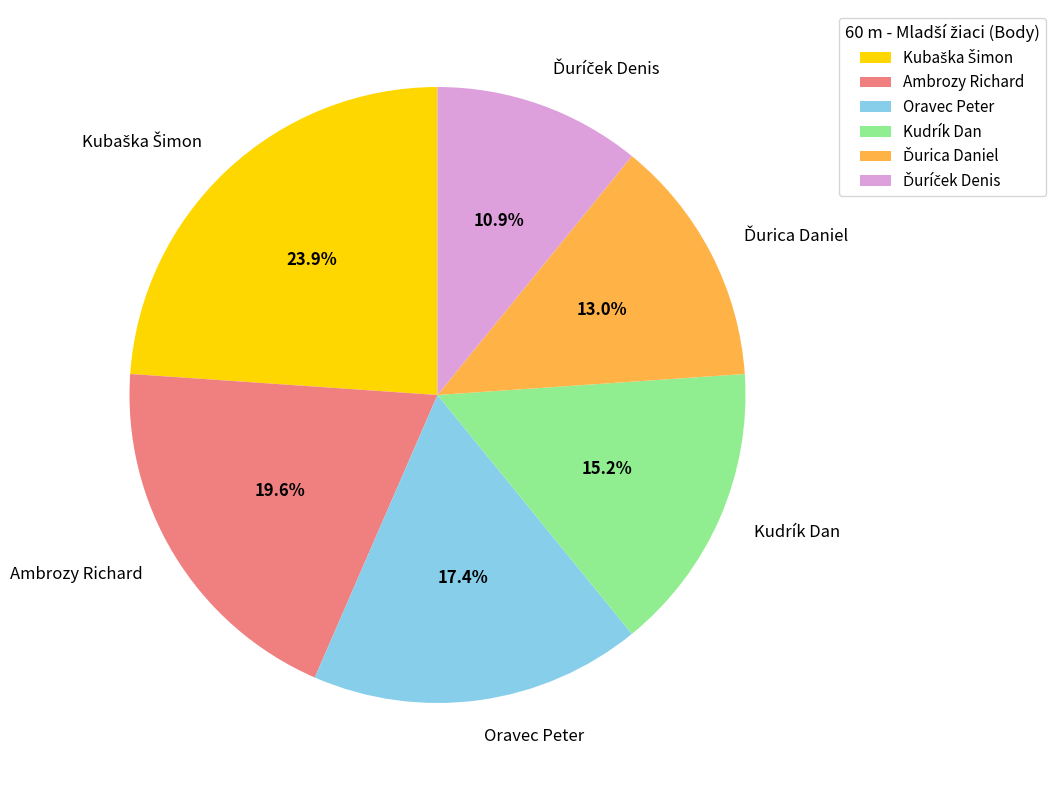

What portion of the pie excludes Ambrozy Richard?

80.4%